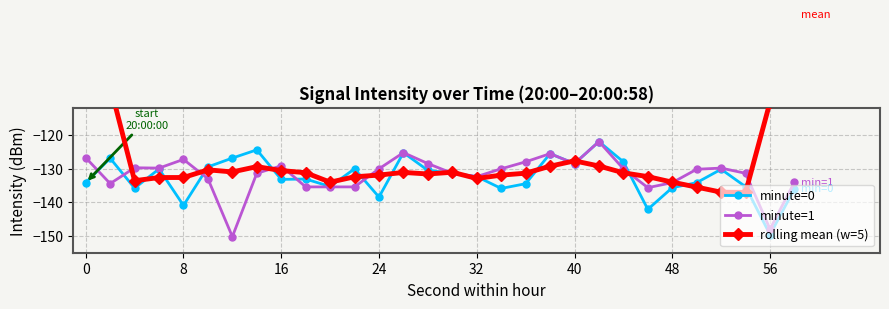

How many interior local peaks does the minute=0 series have?

9